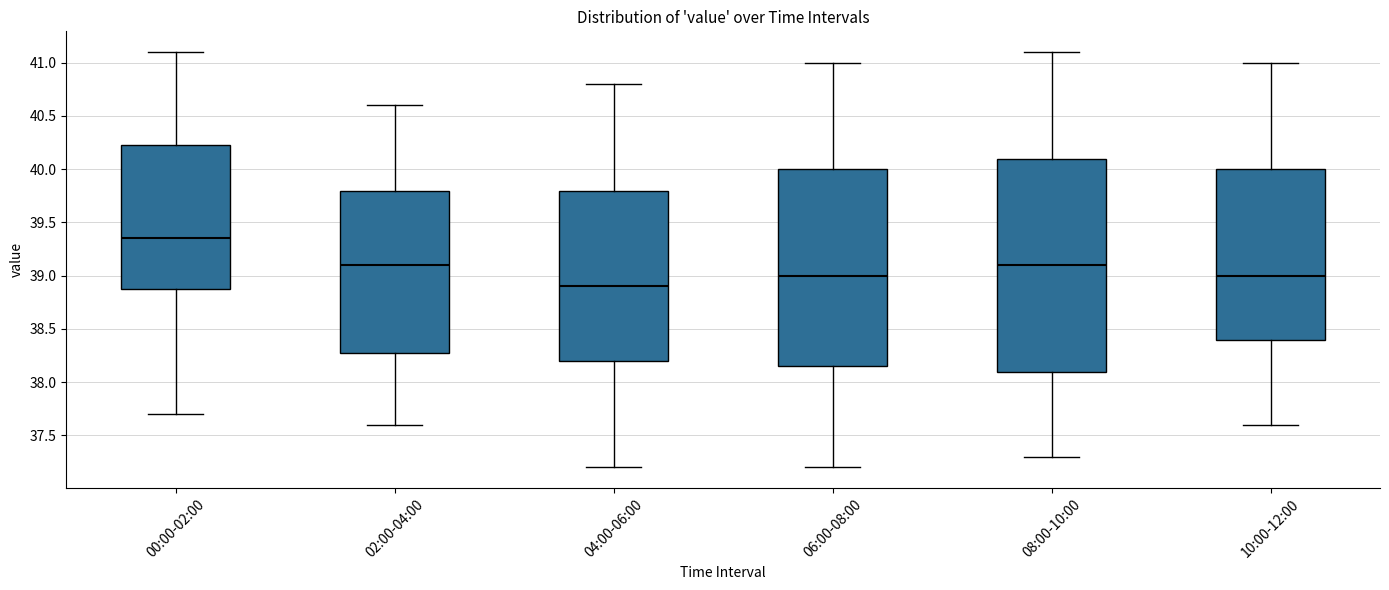

Reading left to right, transcribe this box plot: for each box, give where its median line is, the range the box spans, and where its two whiskers end, as read against the y-axis. The values are not printed on the chart, so give them approximately, as read against the axis.

00:00-02:00: median 39.35, box 38.90 to 40.25, whiskers 37.70 to 41.10
02:00-04:00: median 39.10, box 38.30 to 39.80, whiskers 37.60 to 40.60
04:00-06:00: median 38.90, box 38.20 to 39.80, whiskers 37.20 to 40.80
06:00-08:00: median 39.00, box 38.15 to 40.00, whiskers 37.20 to 41.00
08:00-10:00: median 39.10, box 38.10 to 40.10, whiskers 37.30 to 41.10
10:00-12:00: median 39.00, box 38.40 to 40.00, whiskers 37.60 to 41.00